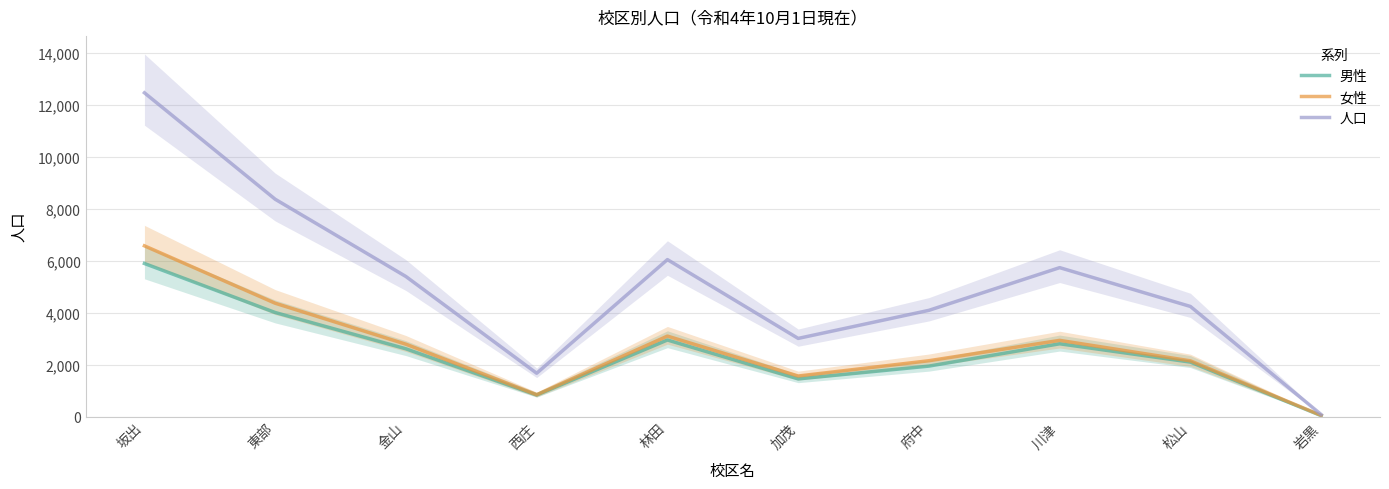

At which label does 人口 first exceed 5394?

坂出